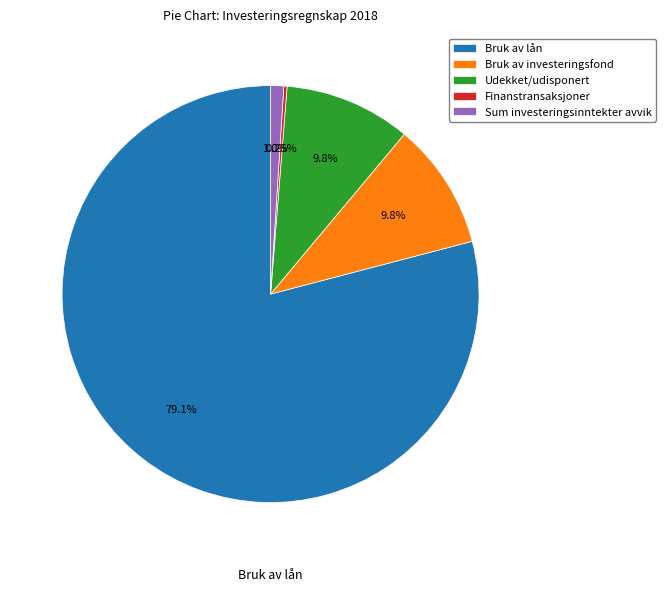

Which slice is the largest?

Bruk av lån